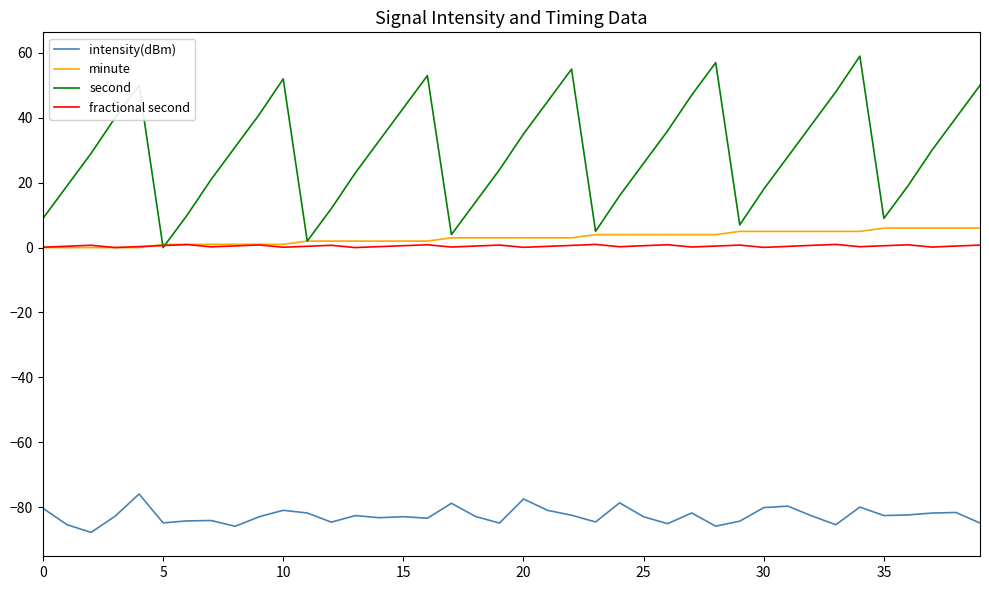

What is the sum of all fractional second values?

19.6